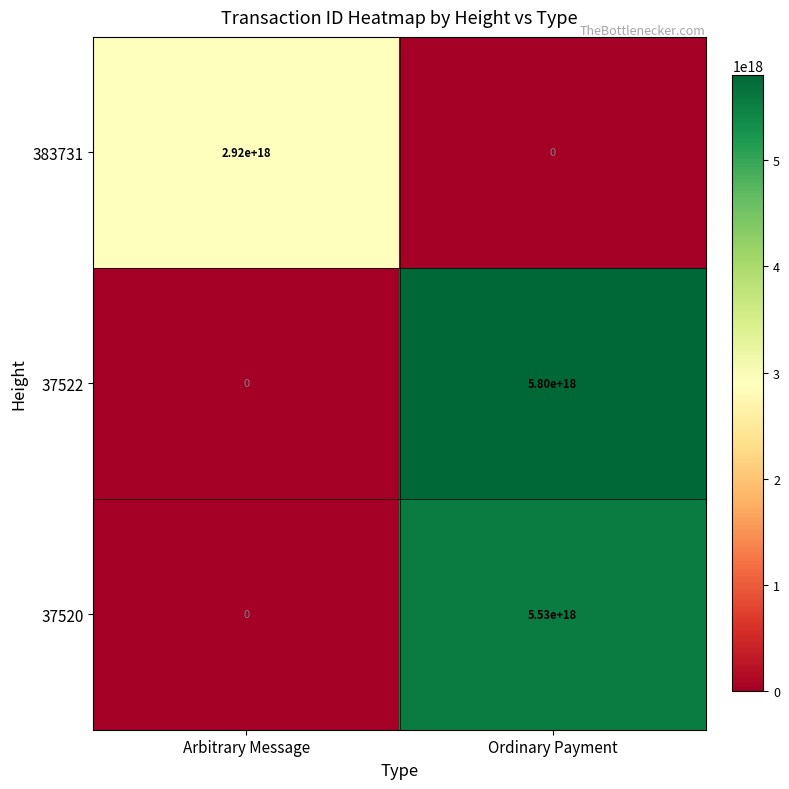

Which category has the lowest value in the 37522 series?

Arbitrary Message